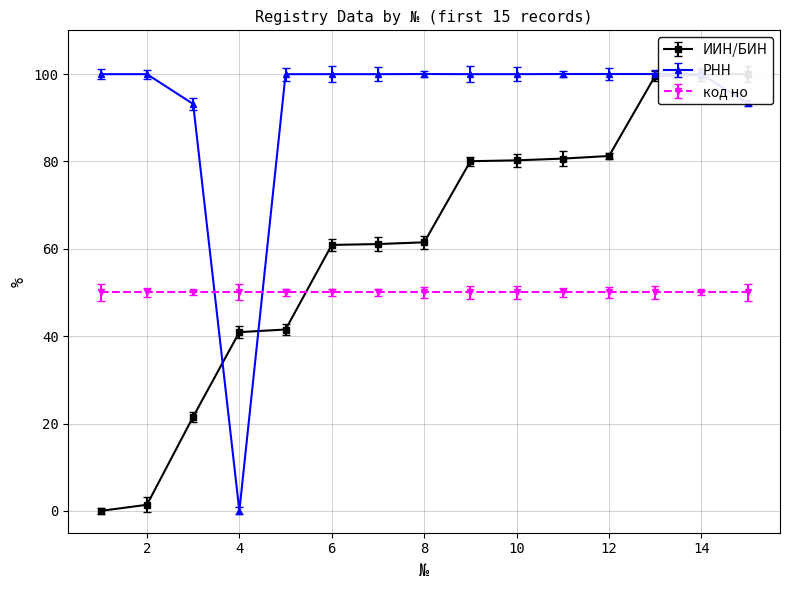

How many data points in ИИН/БИН are above 61?

9